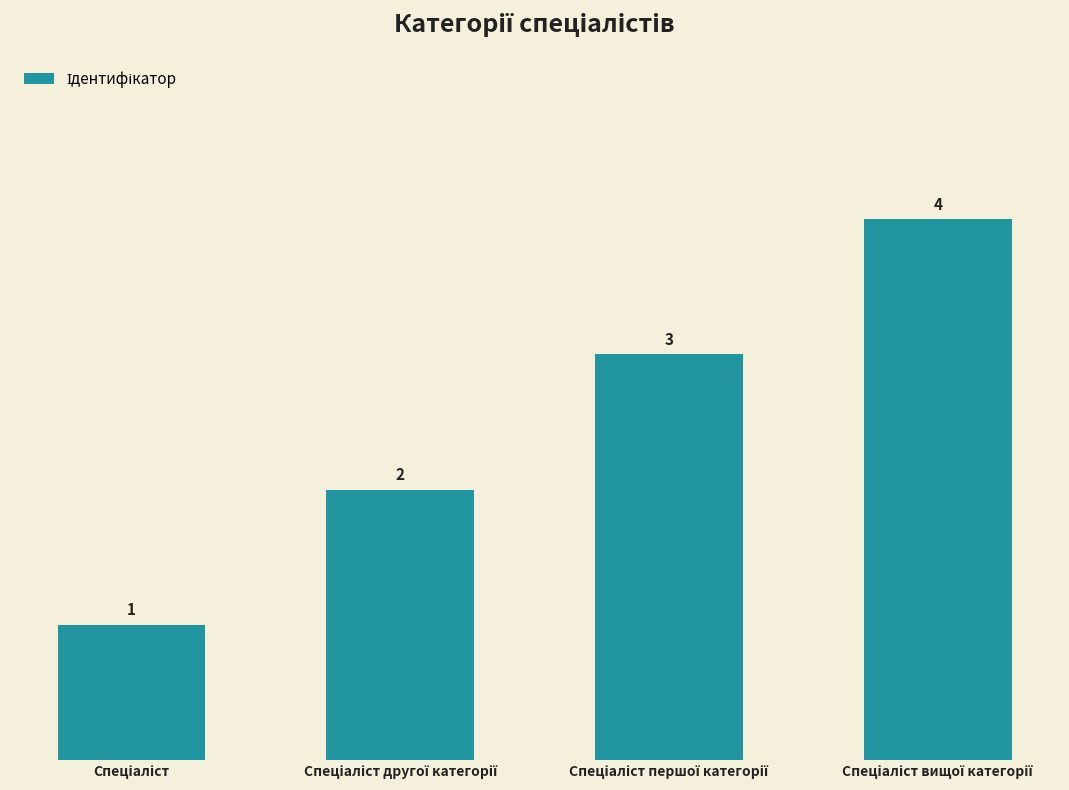

What is the maximum value shown in the chart?

4